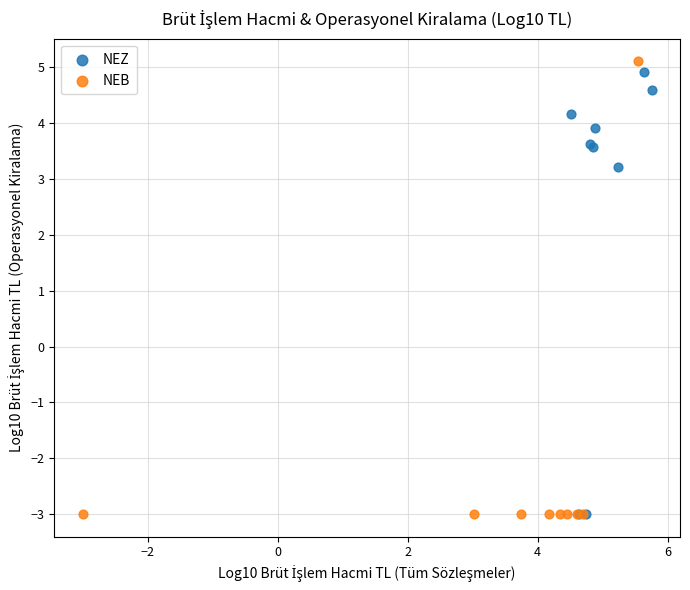

Which series has the largest Y range (max minus min)?

NEB